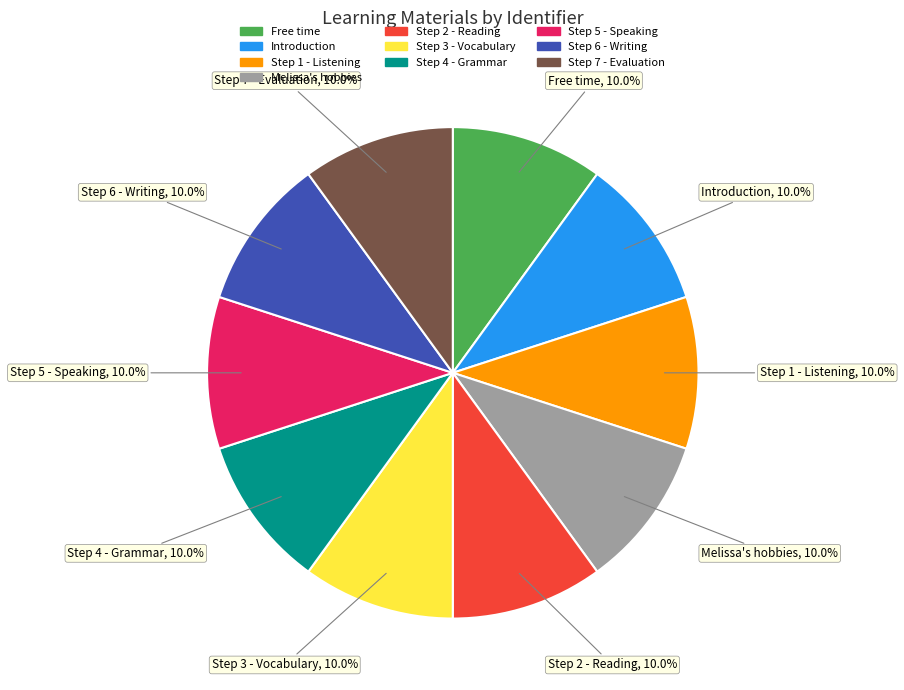

Approximately how many times larger is the value at Step 6 - Writing compared to Step 1 - Listening?

1.0